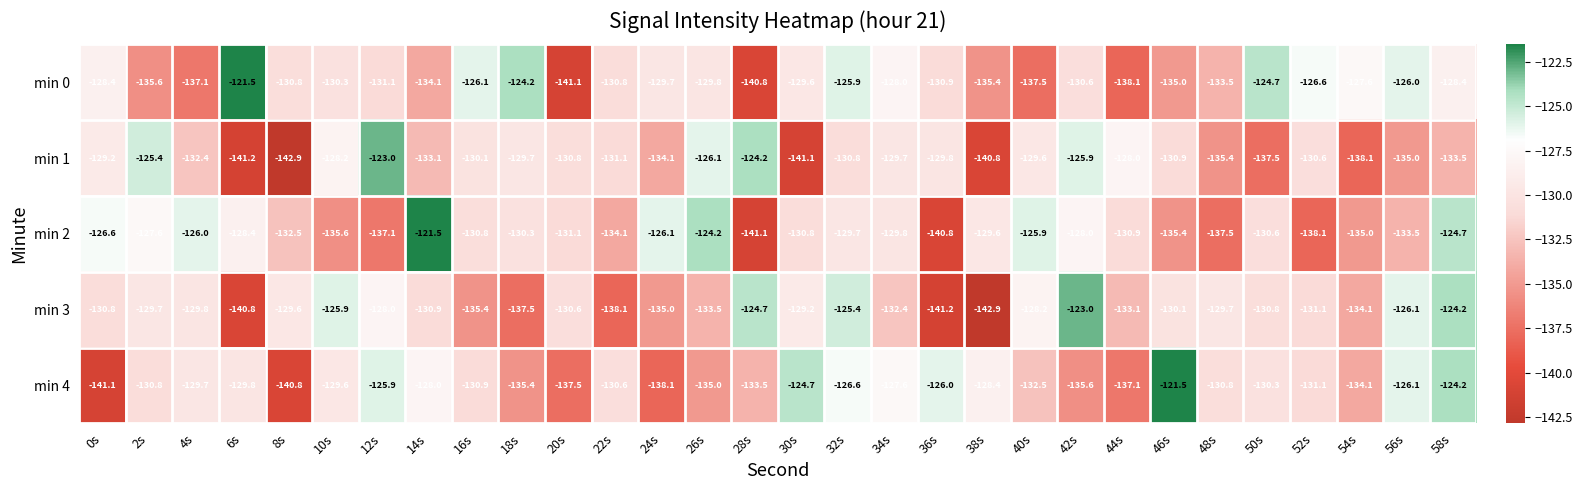

What is the difference between the second highest and minimum values in the min 0 series?

16.9